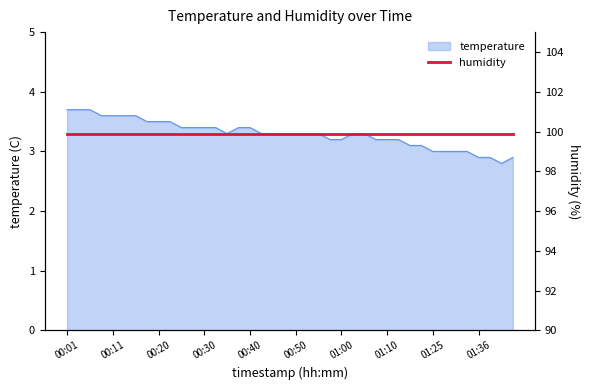

What is the greatest value displayed?

3.7